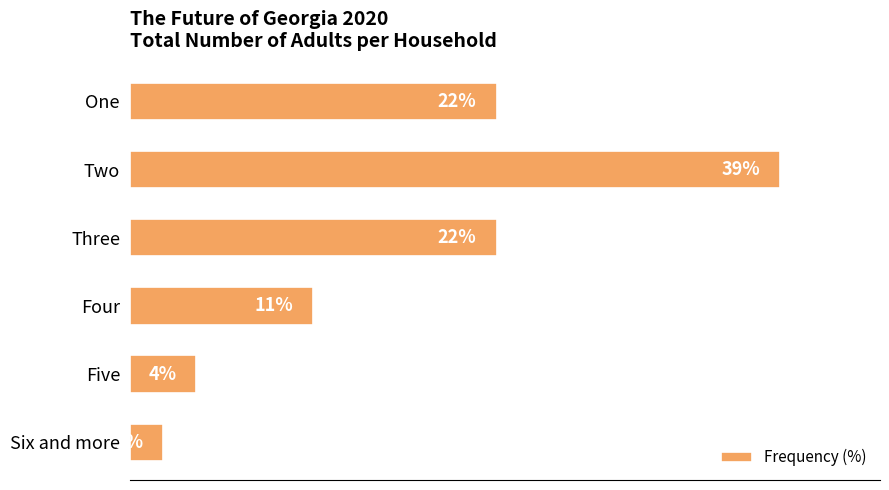

What is the label of the 6th bar from the bottom?

One